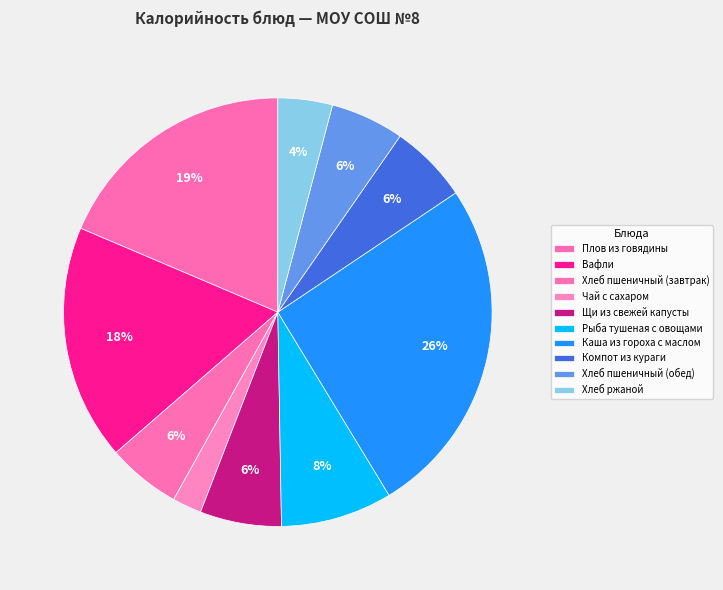

To the nearest percent, what is the combined percentage of Компот из кураги and Щи из свежей капусты?

12%